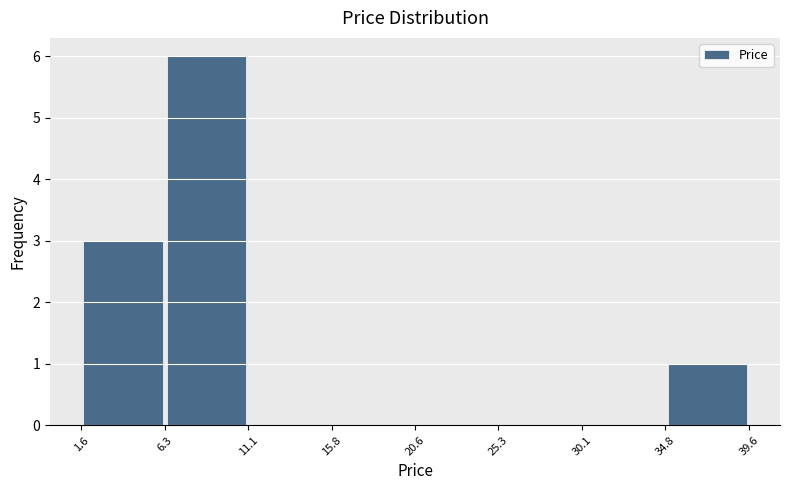

How tall is the bar that spans 1.6 to 6.3 on the x-axis? The values are not printed on the chart, so give them approximately, as read against the axis.

3